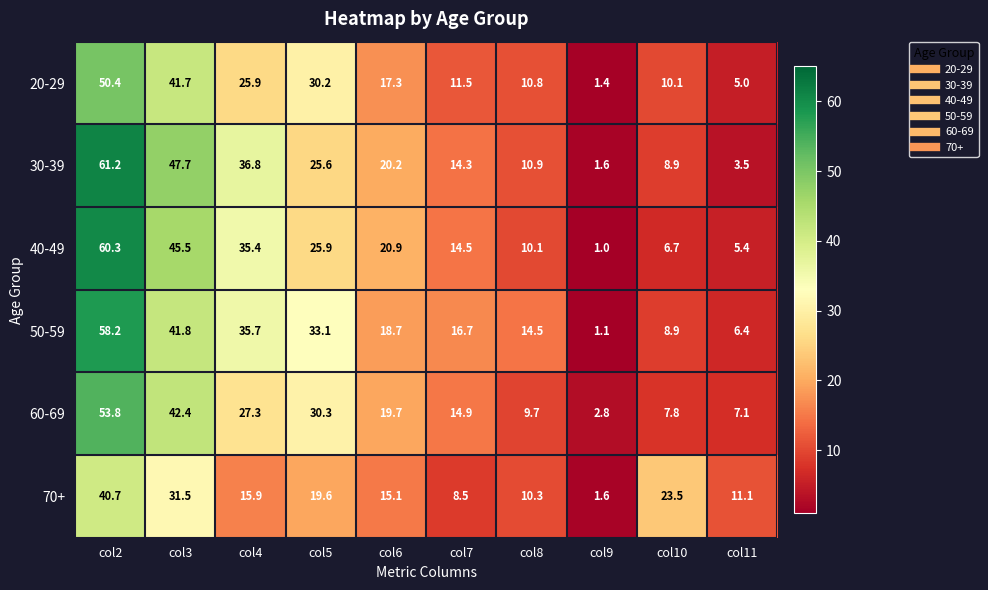

What is the difference between the highest and lowest values at col5?

13.5